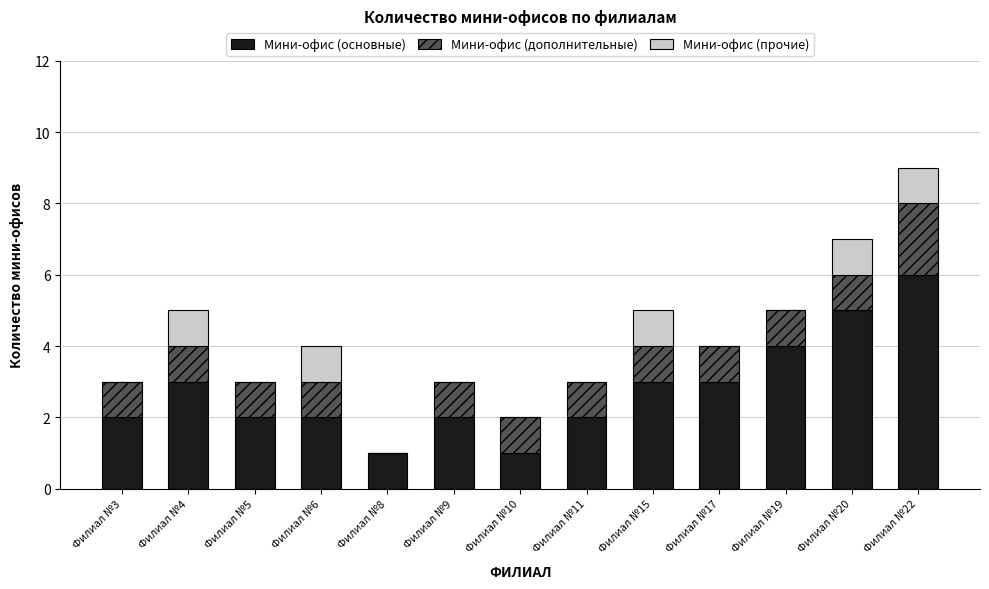

Does the chart contain stacked bars?

Yes